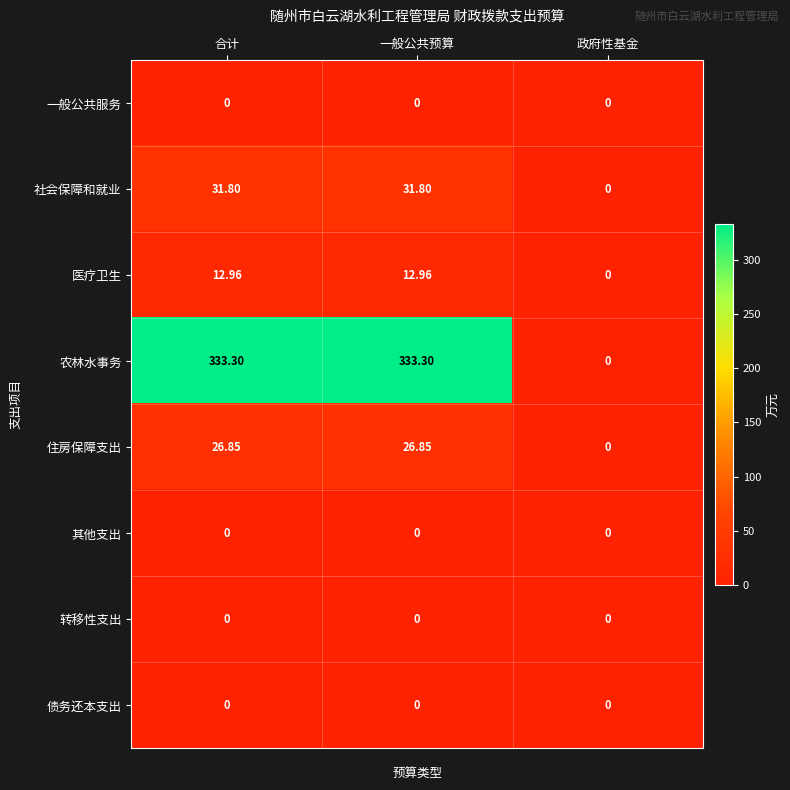

Is the value of 农林水事务 at 合计 greater than the value of 一般公共服务 at 政府性基金?

Yes